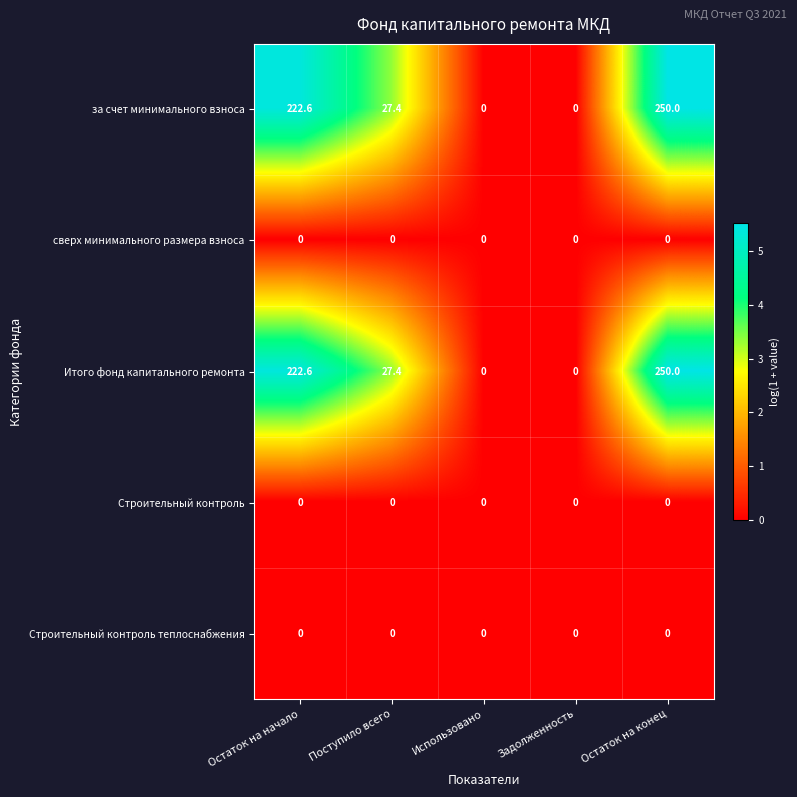

What is the difference between the highest and lowest values at Остаток на конец?

250.0